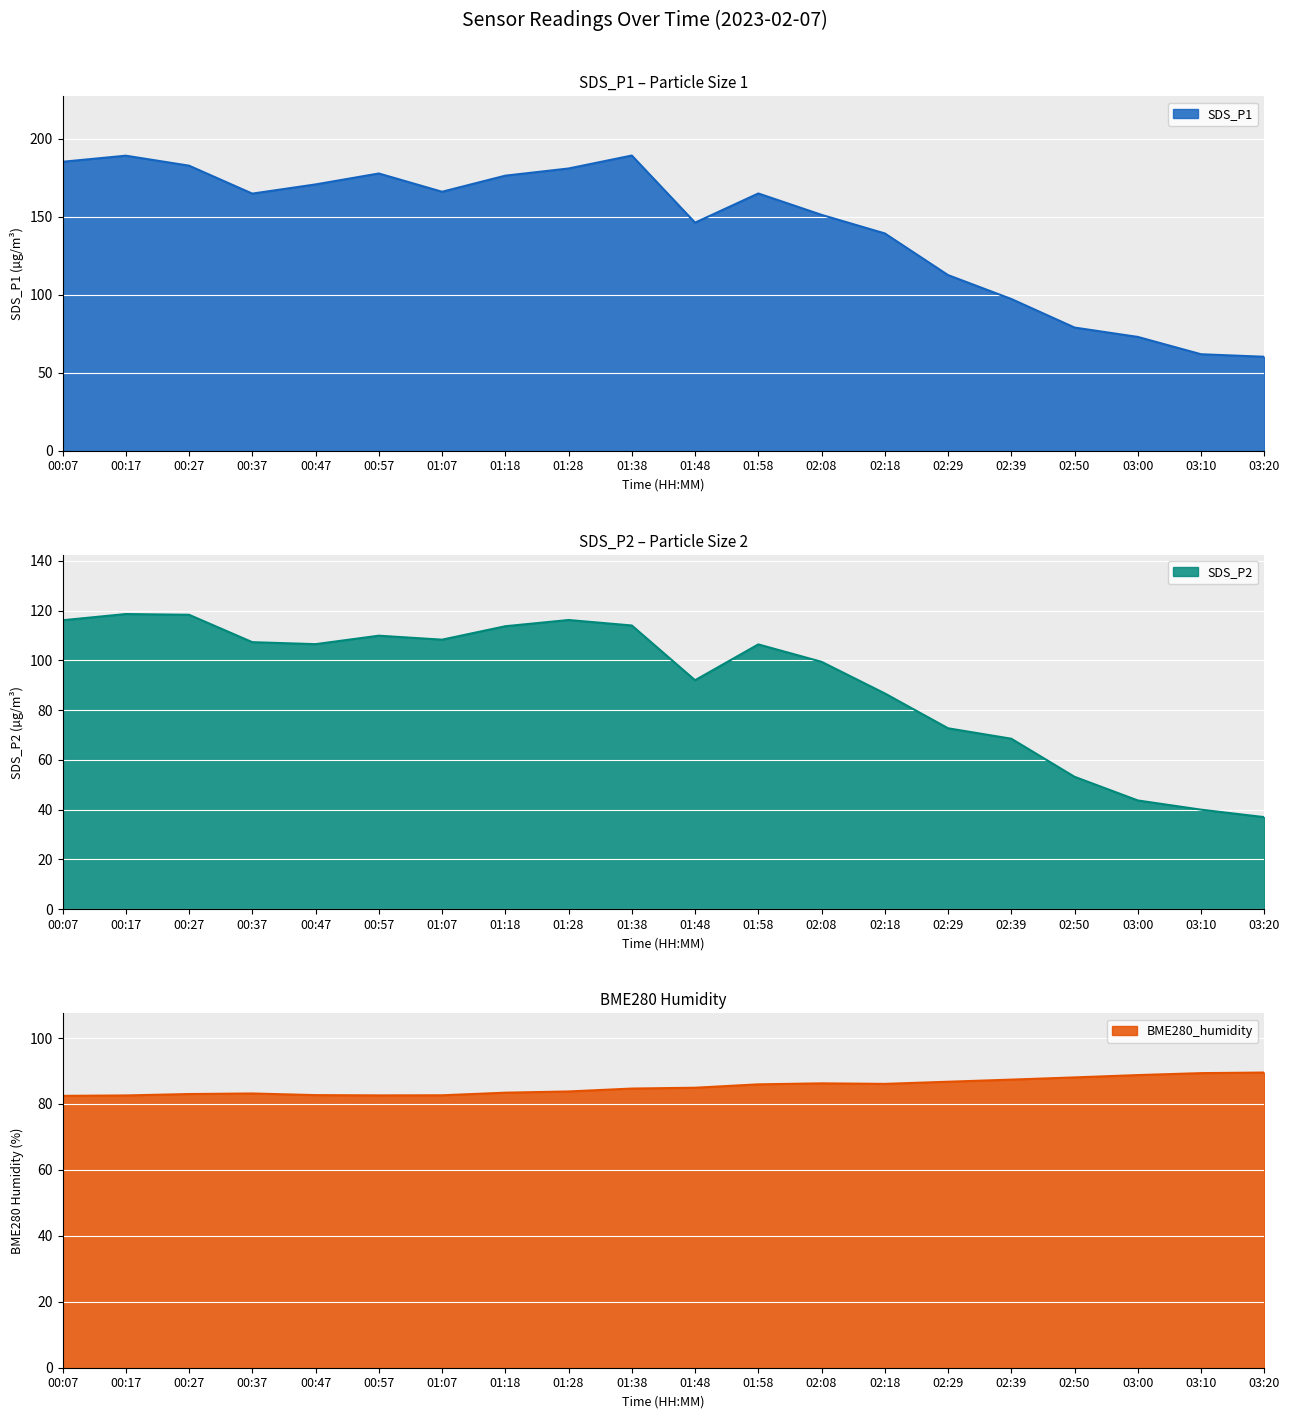

After their last crossing, which series has the higher values: SDS_P2 or BME280_humidity?

BME280_humidity